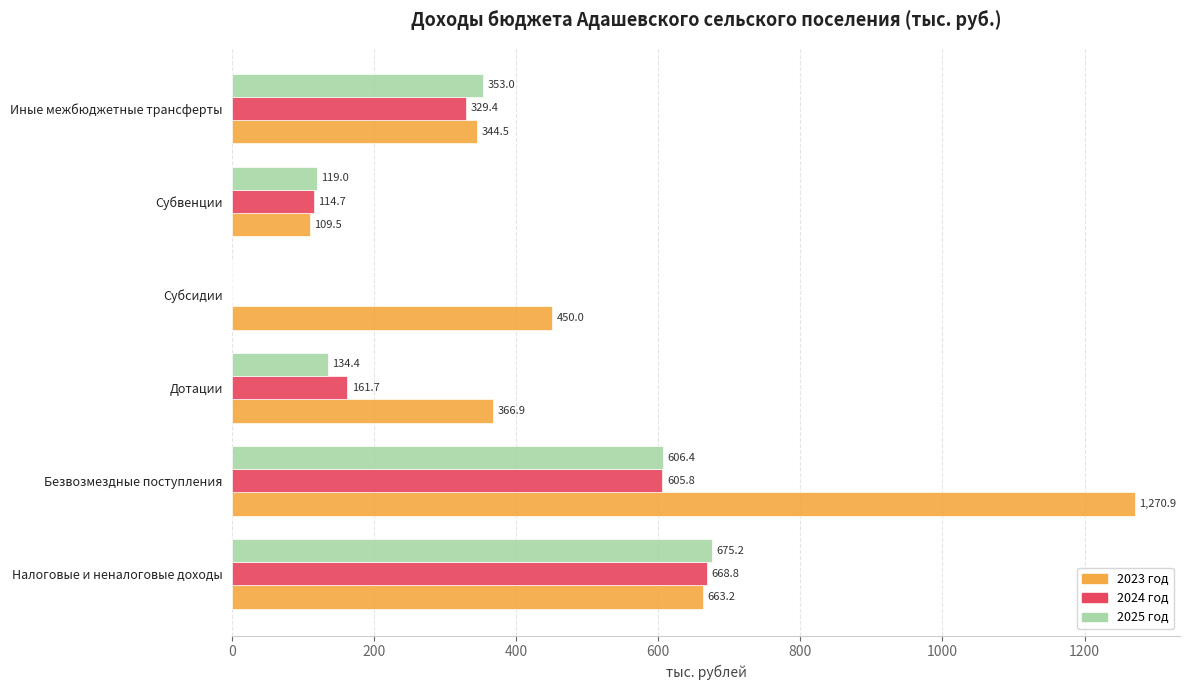

Which series changed the most between Налоговые и неналоговые доходы and Безвозмездные поступления?

2023 год